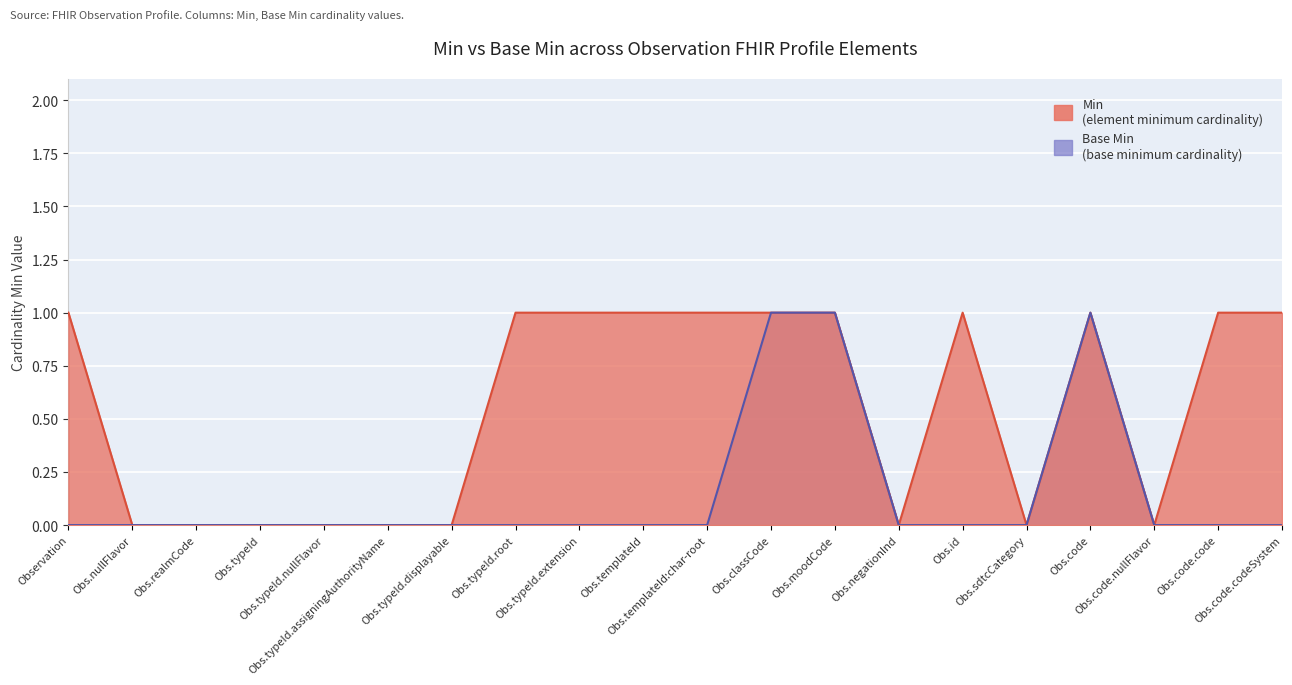

What is the difference between the maximum and minimum values in the Min series?

1